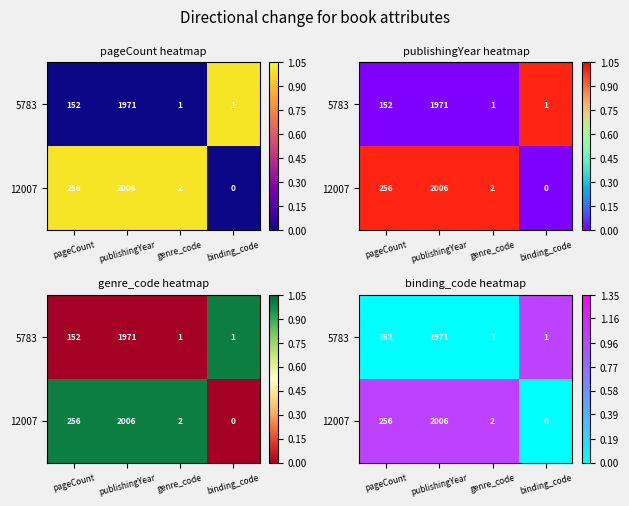

The value of 5783 at genre_code is 0.5. True or false?

False